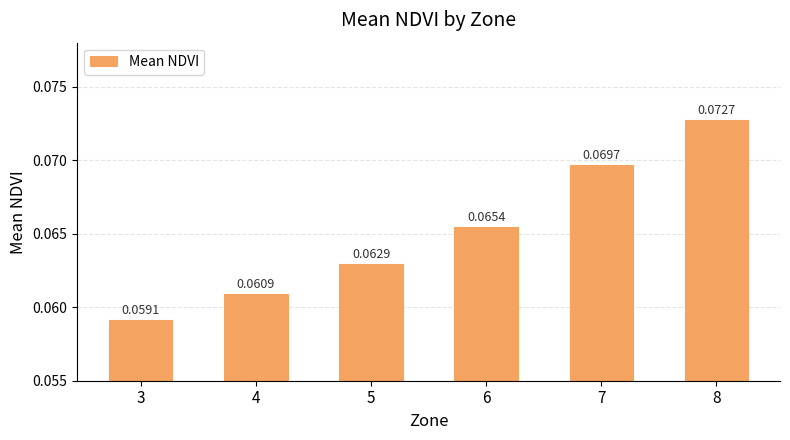

List the labels in order of value, largest first.

8, 7, 6, 5, 4, 3